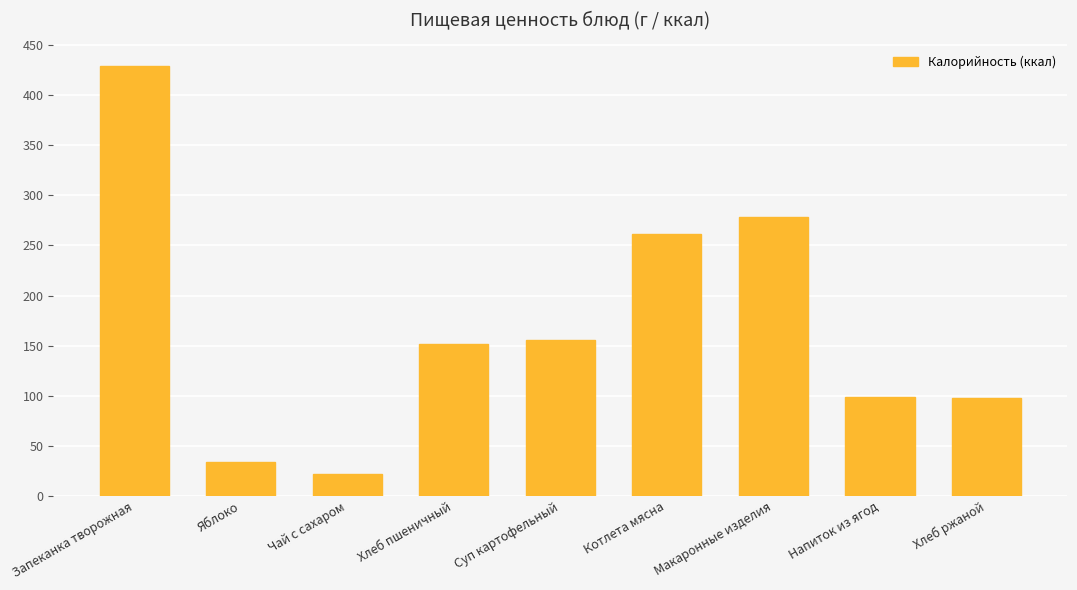

What is the label of the 8th bar from the right?

Яблоко